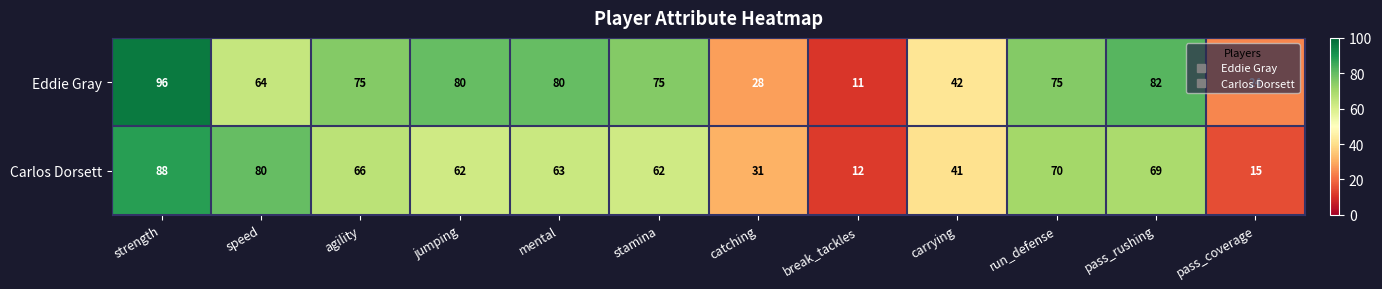

At run_defense, list the series in order from largest to smallest.

Eddie Gray, Carlos Dorsett